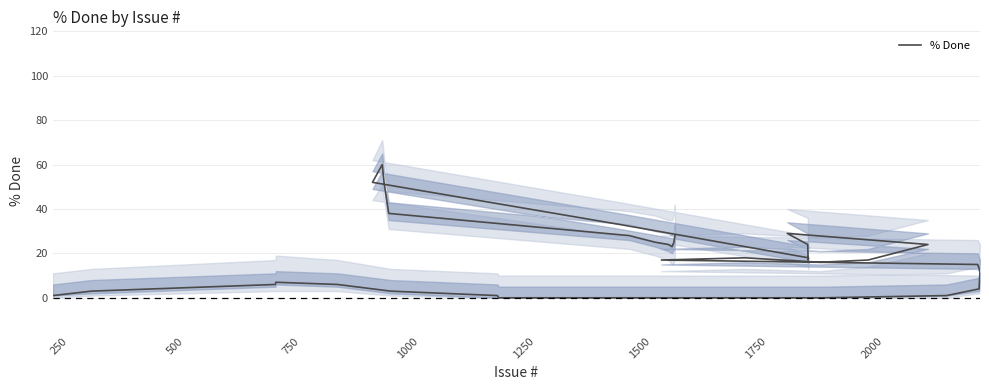

The value at 22 is 10. True or false?

False